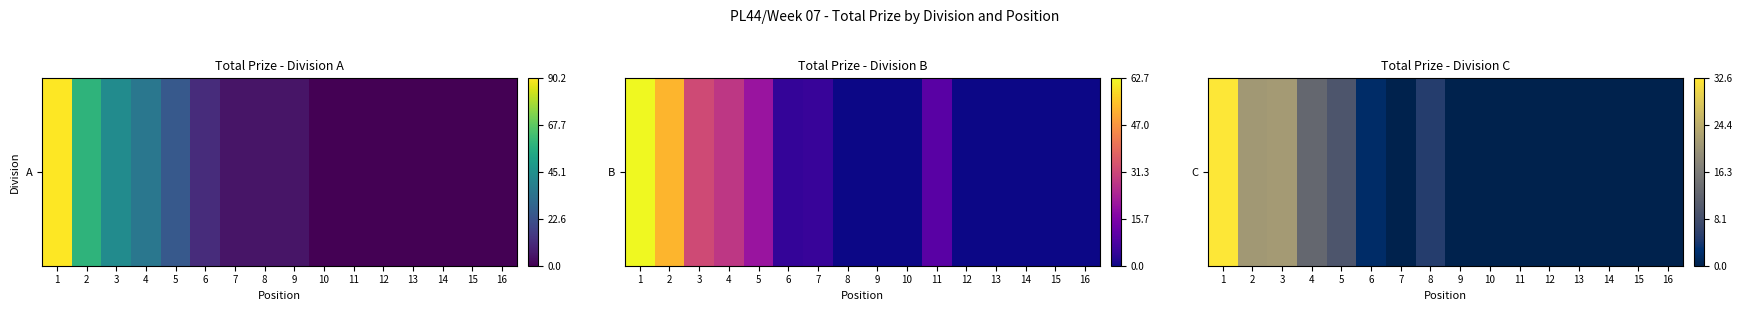

True or false: the data shows 12.9 at 10.

False